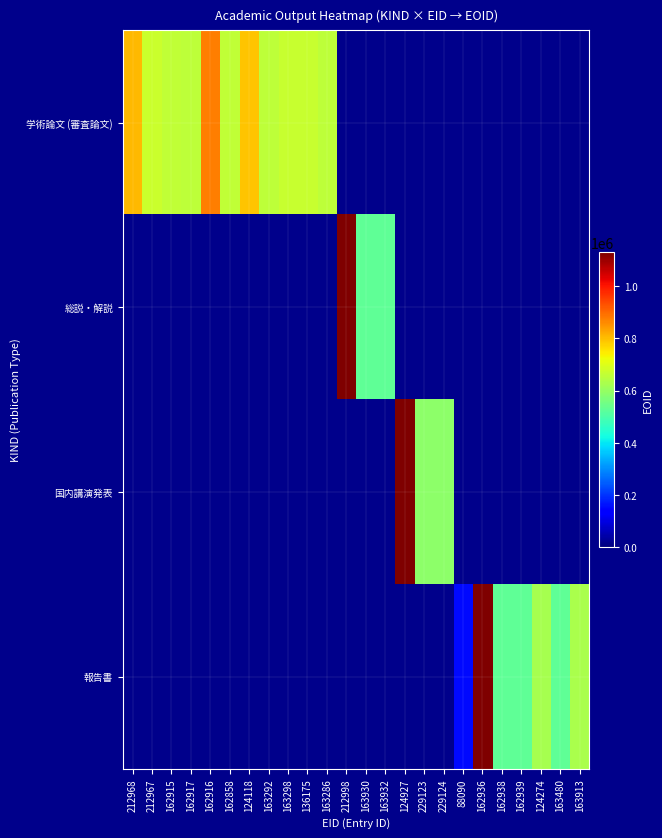

Rank the series by their average value, from highest to lowest.

学術論文 (審査論文), 総説・解説, 国内講演発表, 報告書